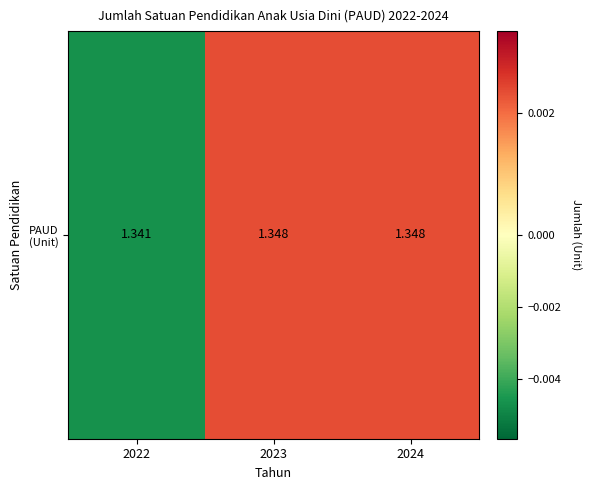

List the labels in order of value, largest first.

2023, 2024, 2022